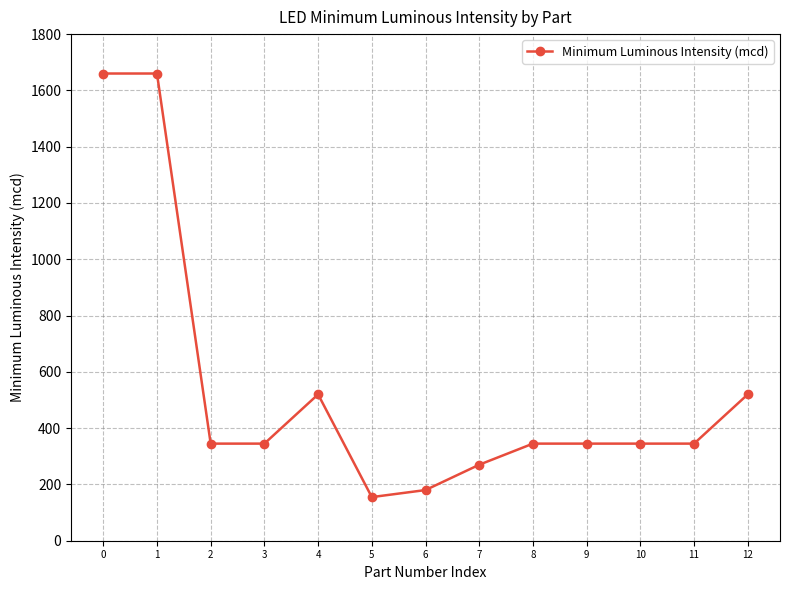

At which category does the chart reach its minimum across all series?

5